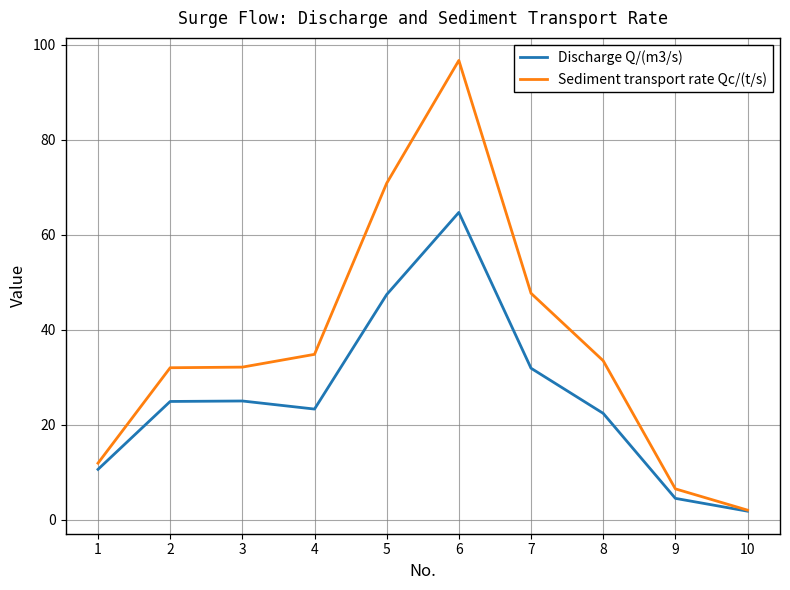

What is the spread (max minus min) of values at 9?

2.0